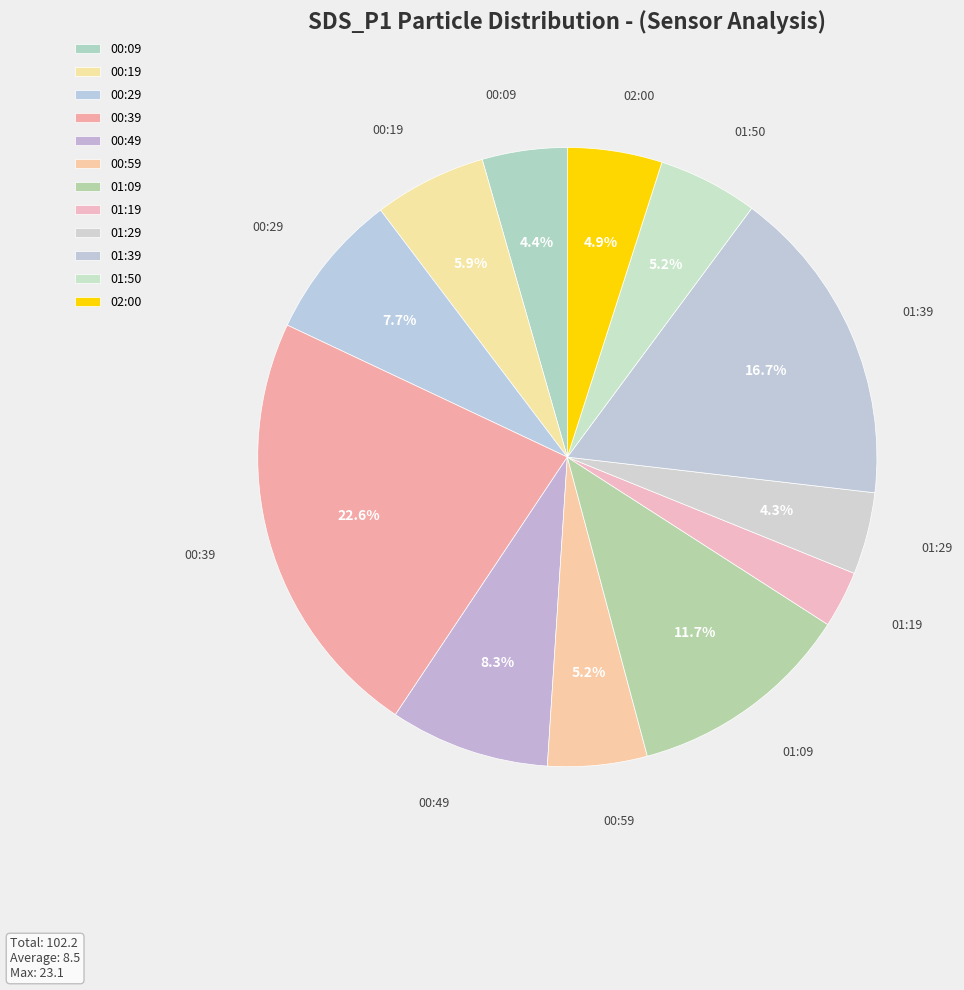

What is the ratio of the value at 00:29 to the value at 00:39?

0.3